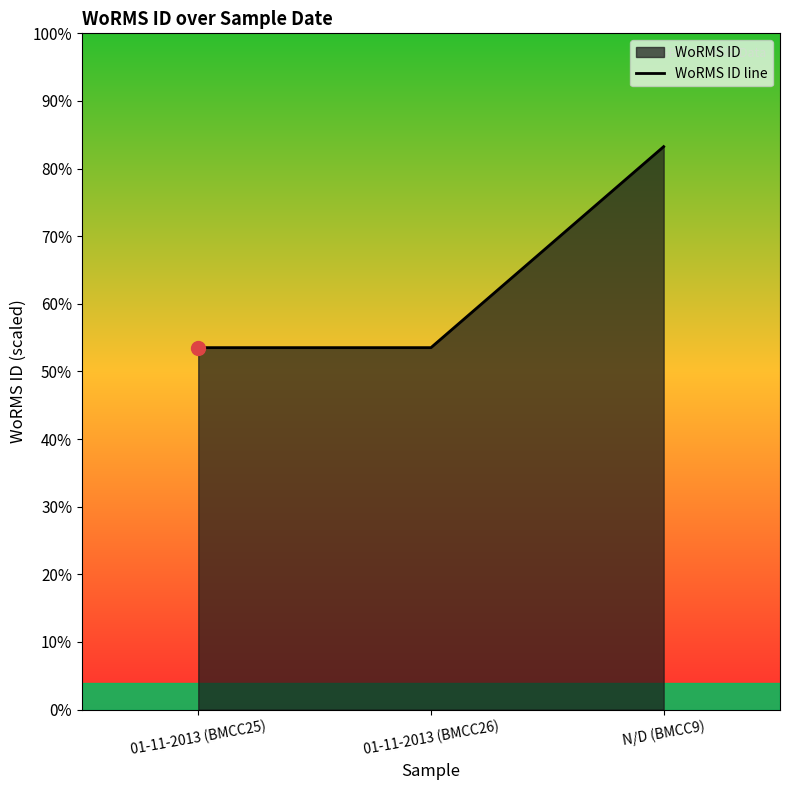

Reading left to right, list all the values displayed in this chart.

01-11-2013 (BMCC25)=160564	01-11-2013 (BMCC26)=160564	N/D (BMCC9)=249731